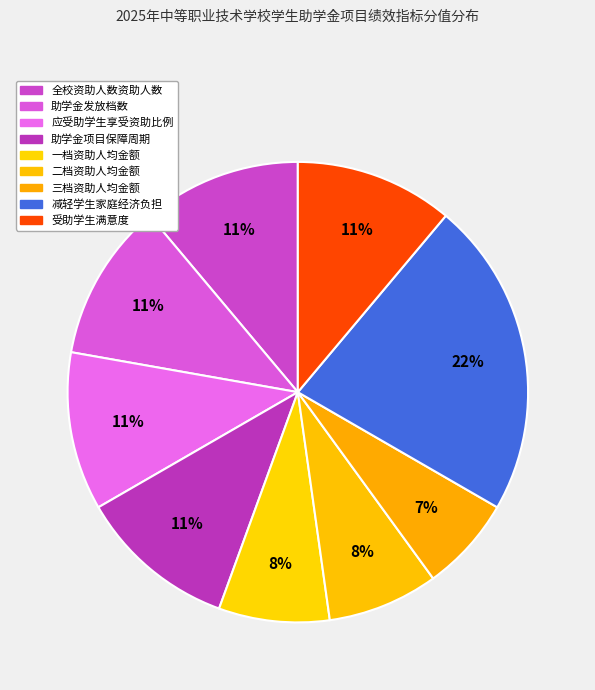

How many slices are in this pie chart?

9